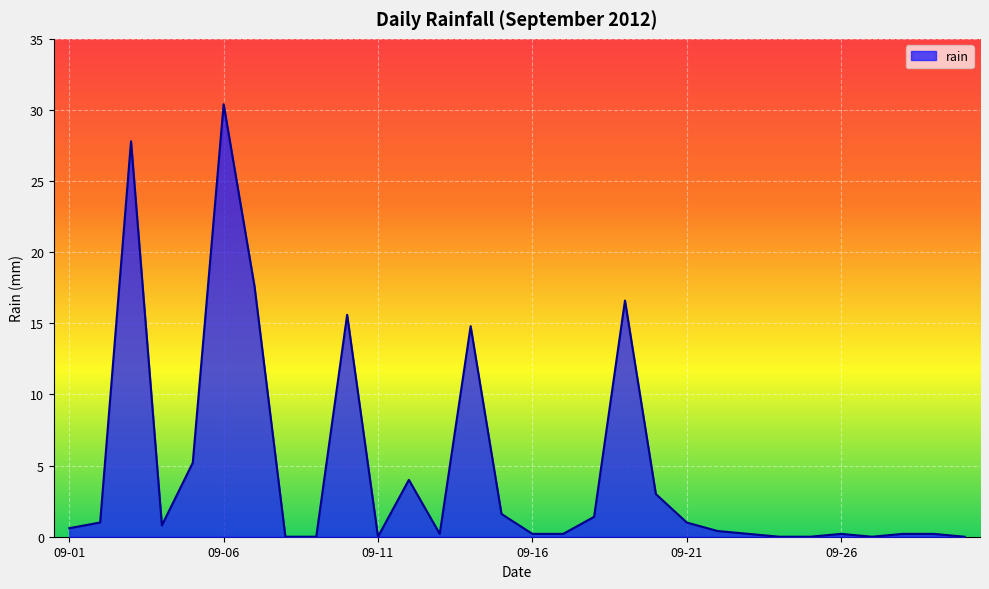

What is the difference between the maximum and minimum values?

30.4